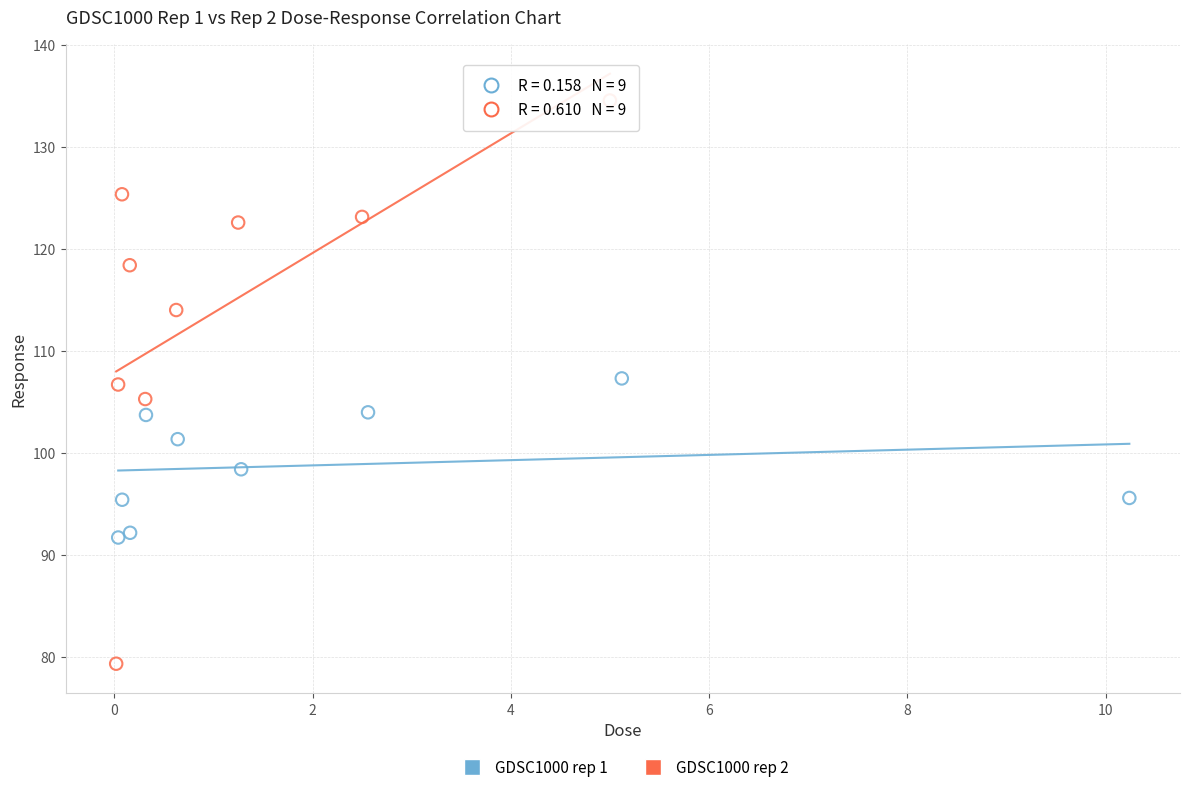

Which series has the widest spread of Y values?

GDSC1000 rep 2